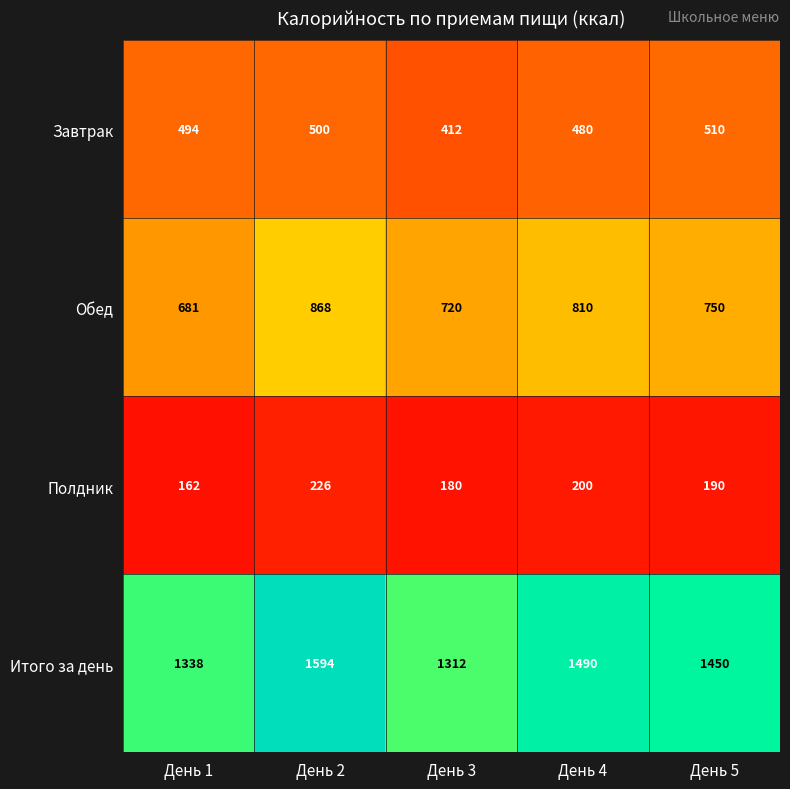

At which label does Обед reach its peak?

День 2